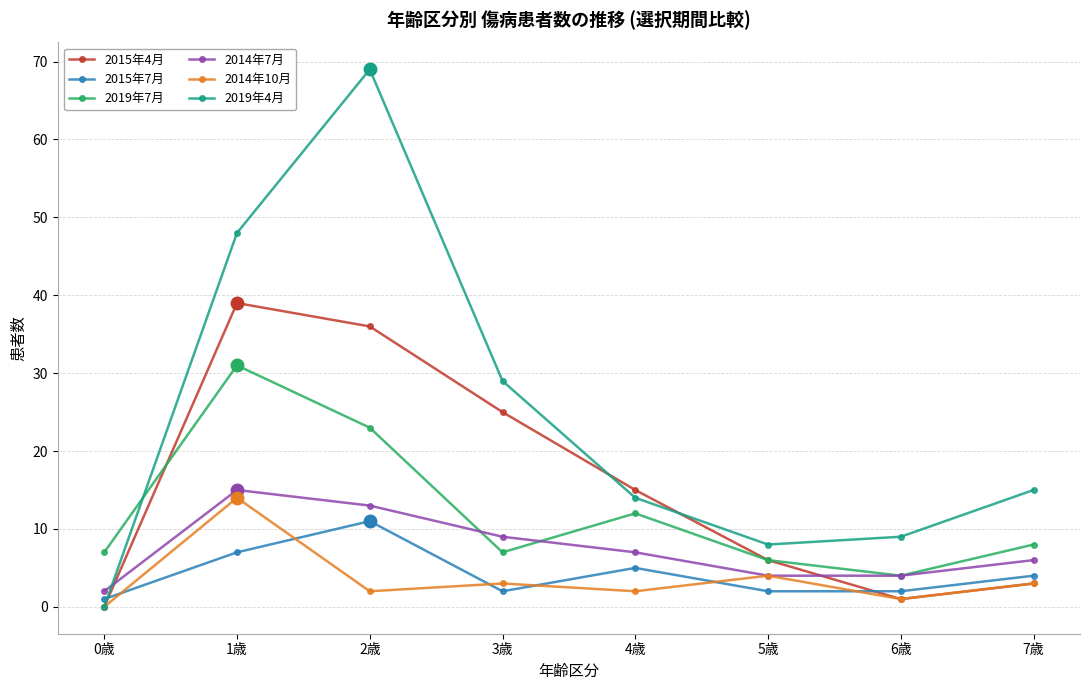

What is the difference between the highest and lowest values at 2歳?

67